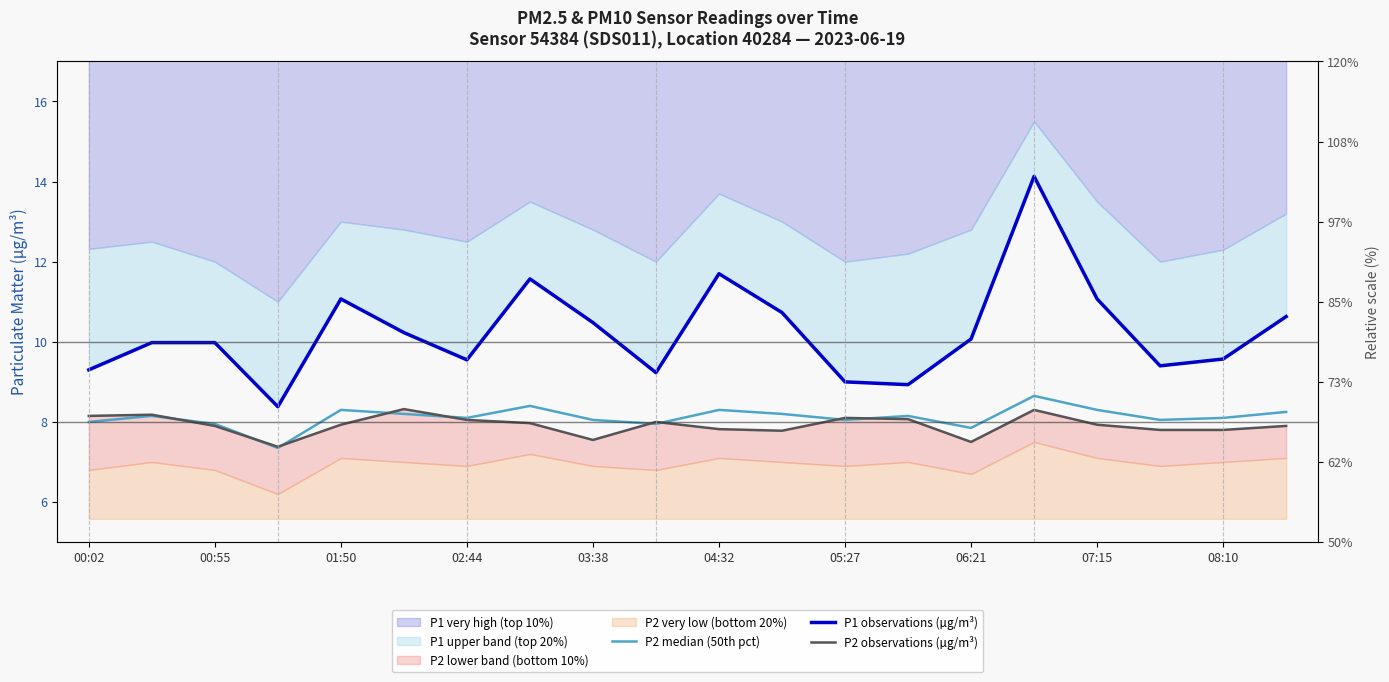

What is the difference between the maximum and second lowest values in the P2 median (50th pct) series?

0.8